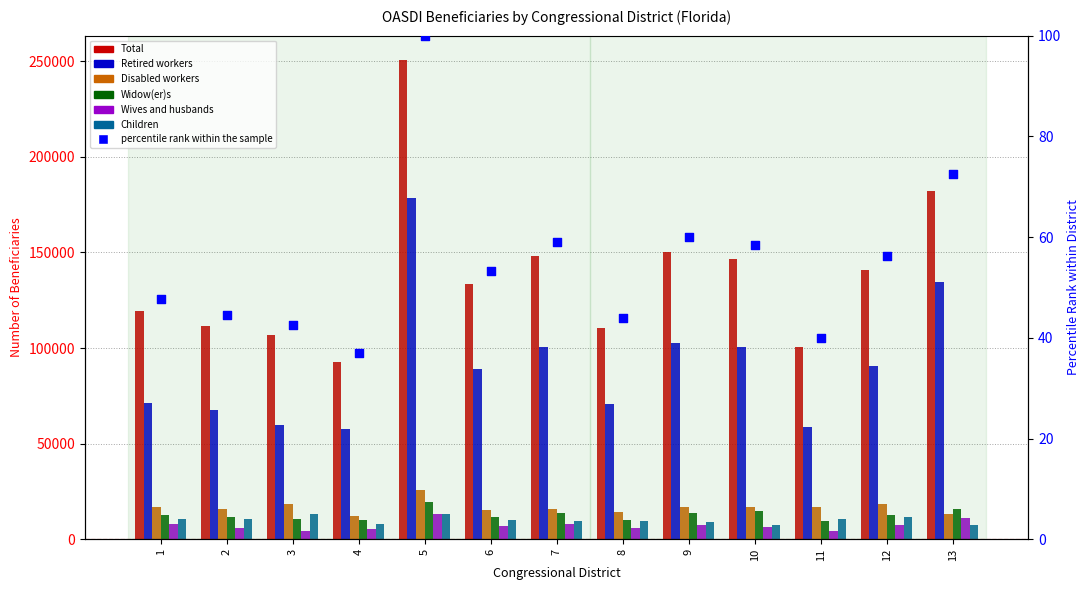

Is the value of Wives and husbands at 7 greater than the value of Children at 2?

No